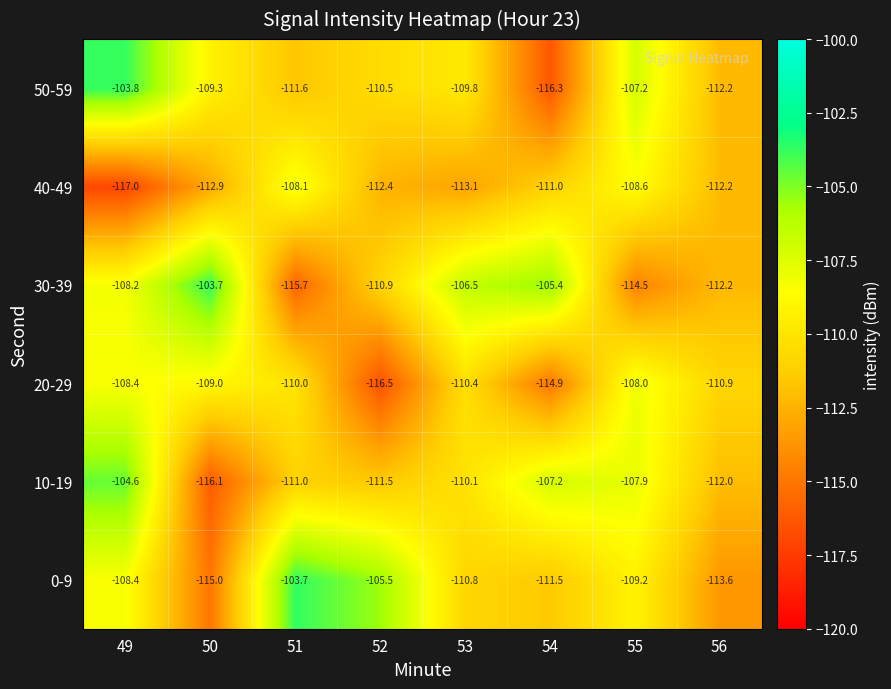

Count the number of categories in the chart.

8